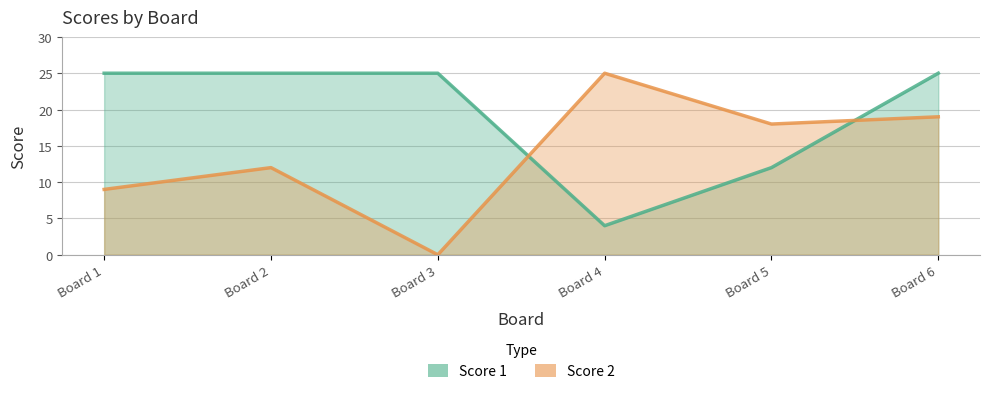

Is it true that Score 1 equals 7 at Board 4?

False